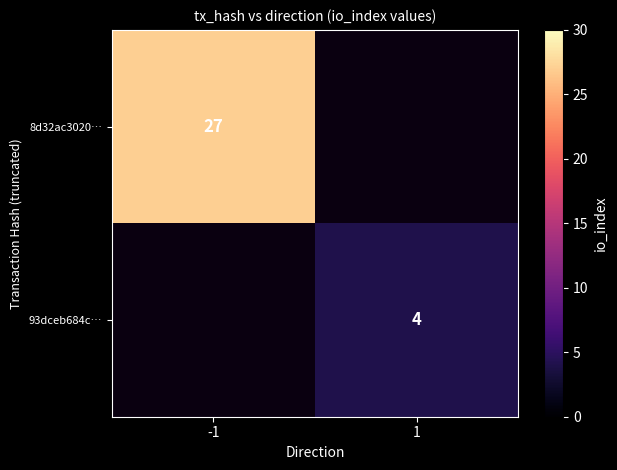

Which label corresponds to the smallest value in the chart?

1